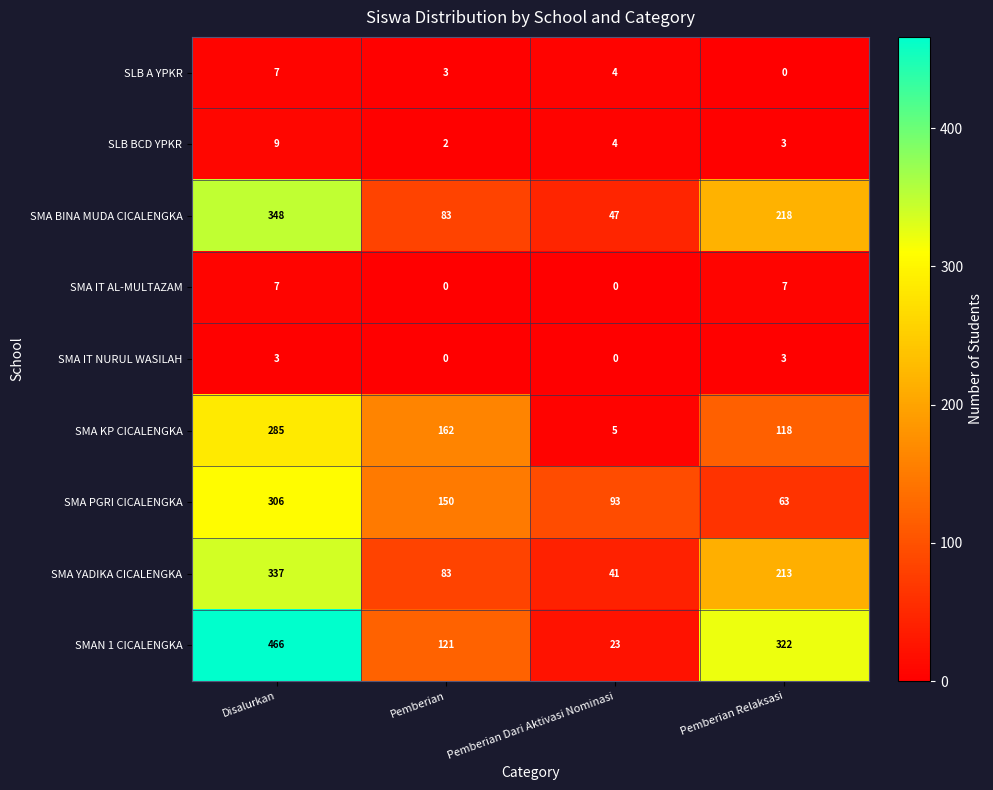

Which series changed the most between Disalurkan and Pemberian Dari Aktivasi Nominasi?

SMAN 1 CICALENGKA